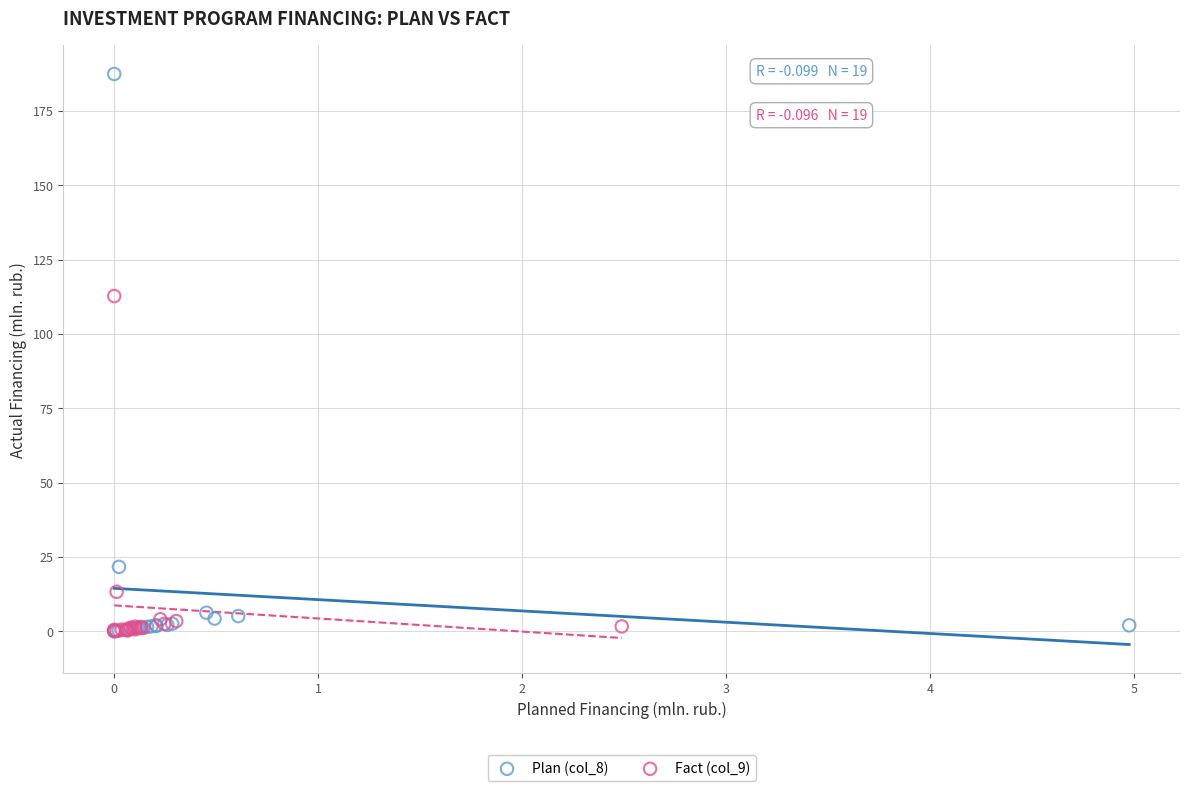

Which series contains the highest Y value?

Plan (col_8)